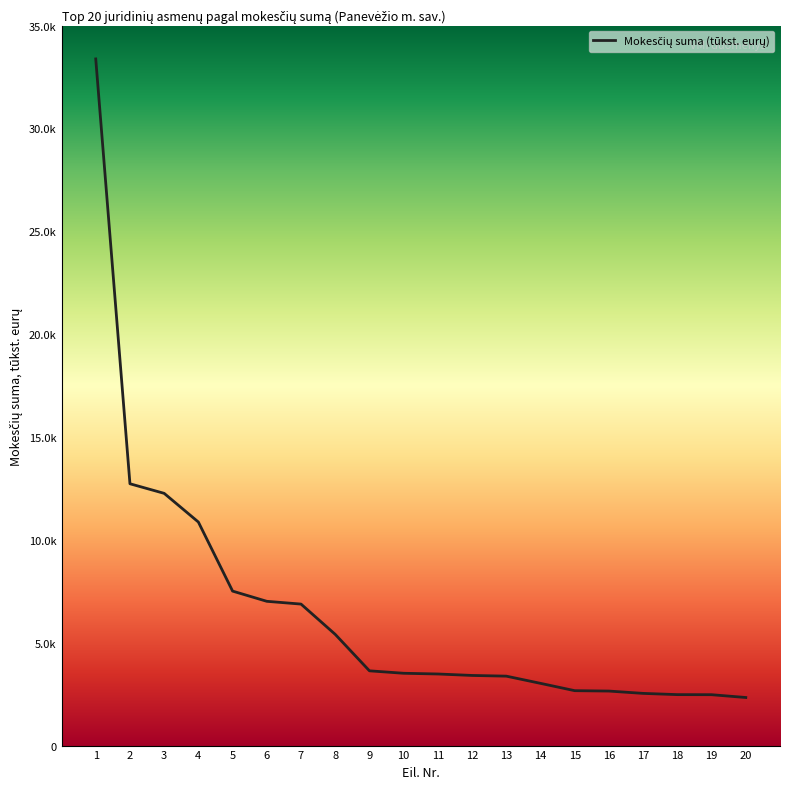

What is the value of the 20th point from the left?

2337